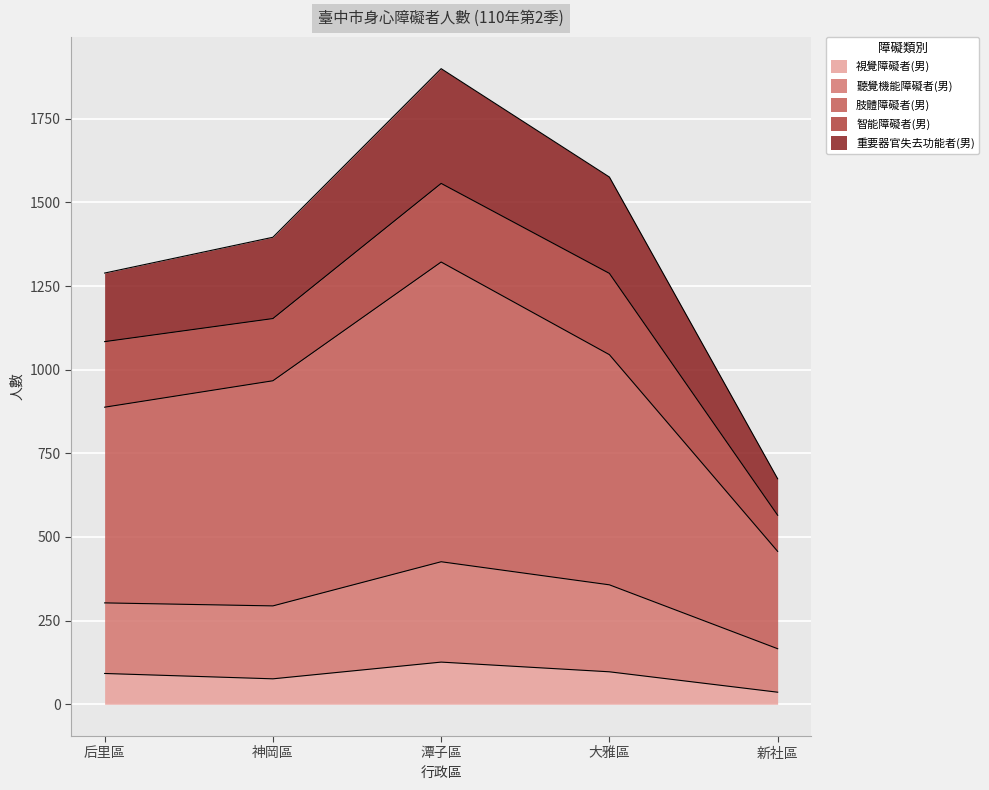

At which category does 聽覺機能障礙者(男) reach its first local peak?

潭子區